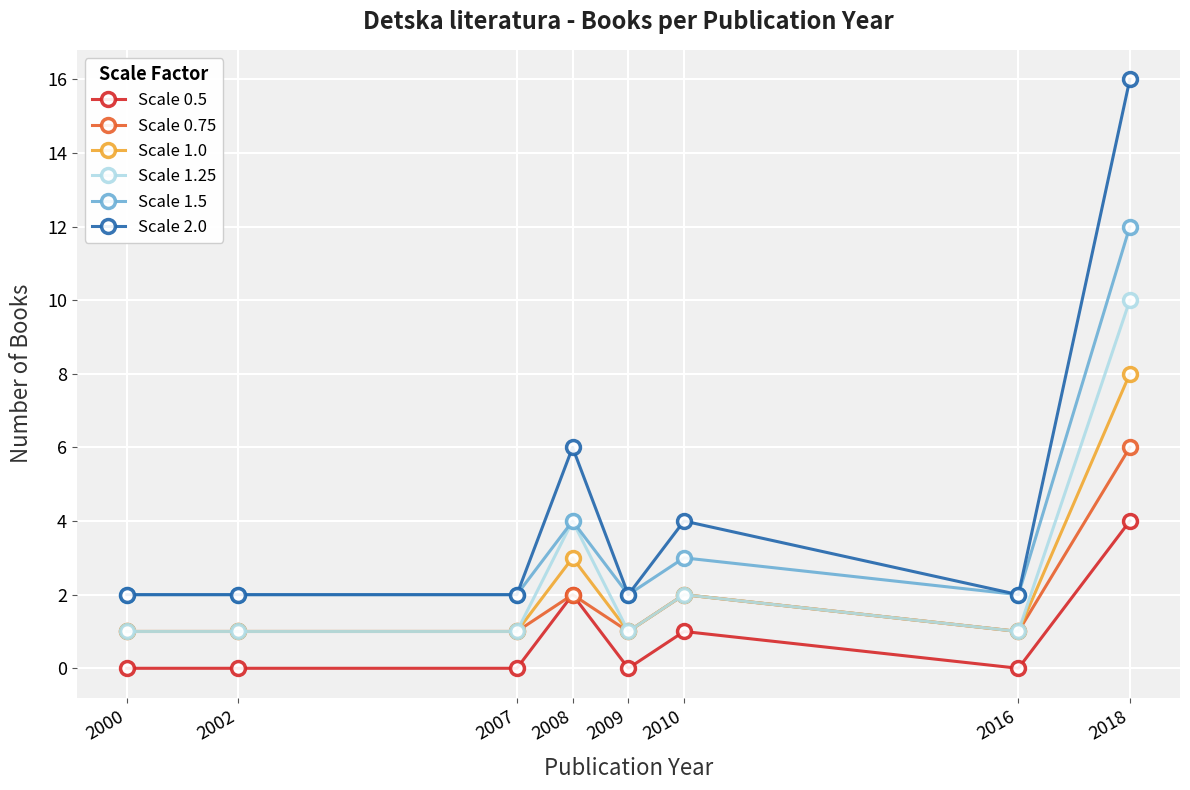

Which series changed the most between 2000 and 2010?

Scale 2.0